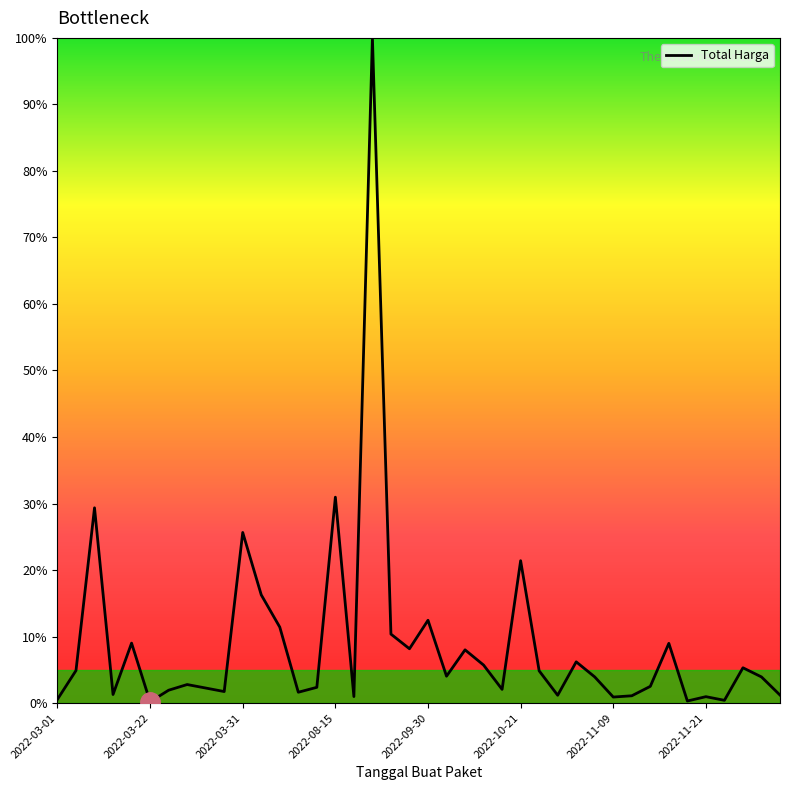

What is the maximum value shown in the chart?

100.0